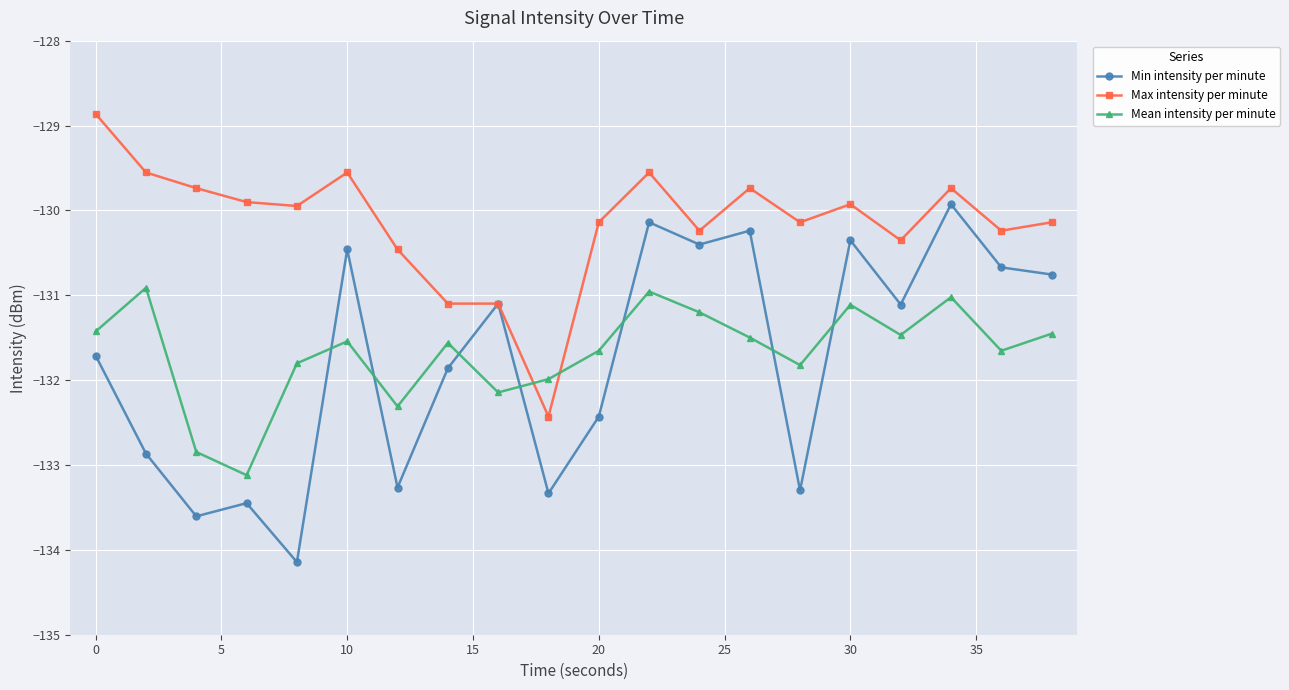

Does the chart display data point markers on the line(s)?

Yes